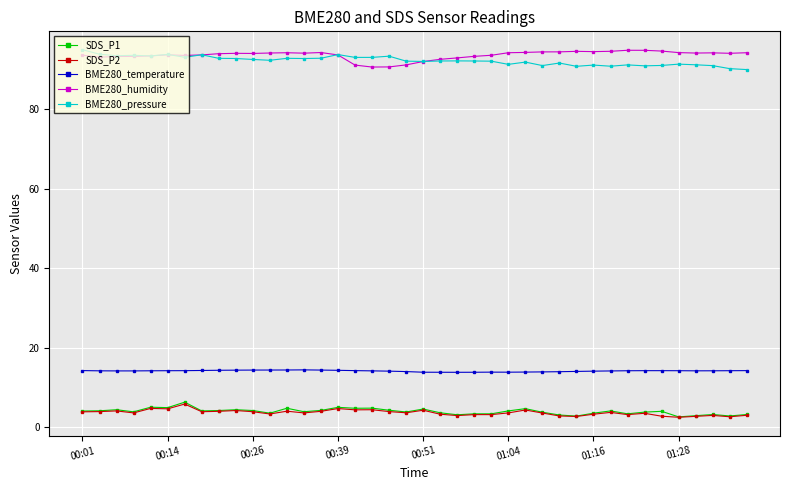

Does the chart have visible grid lines?

Yes